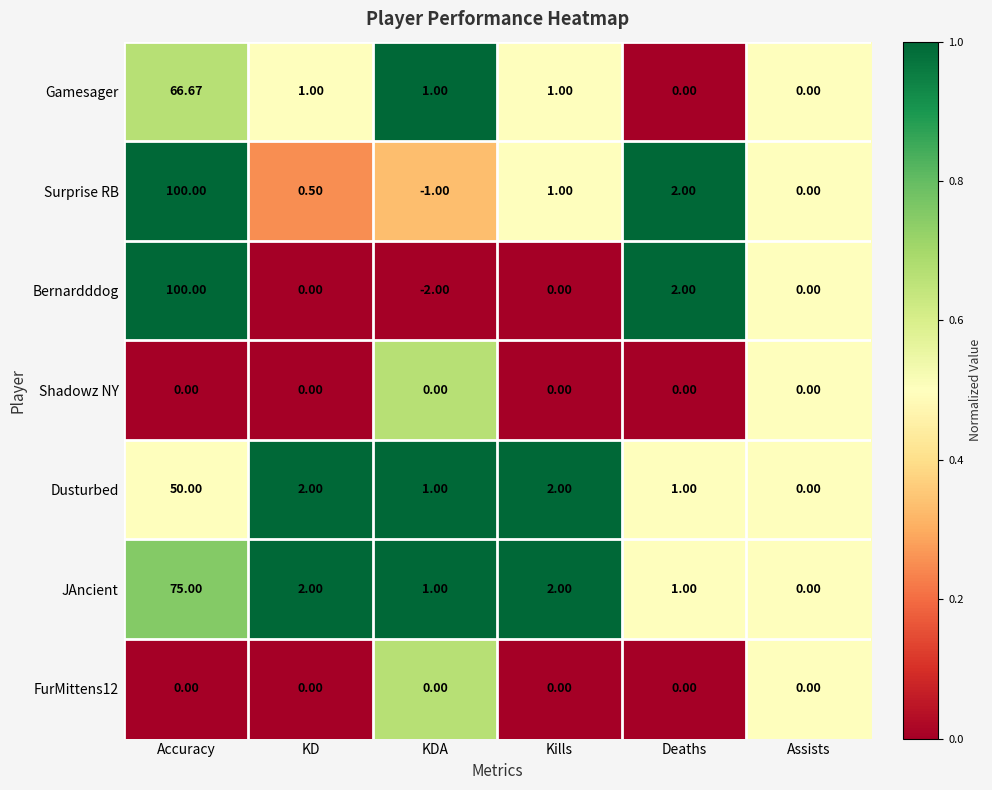

Which series has the widest spread of values?

Bernardddog